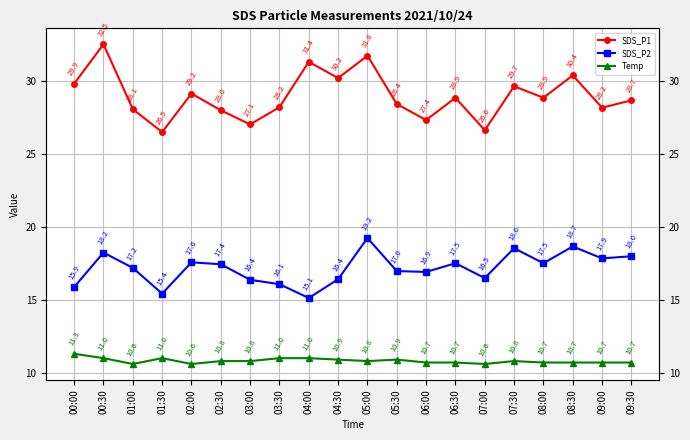

What is the approximate value of SDS_P1 at 00:30?

32.5